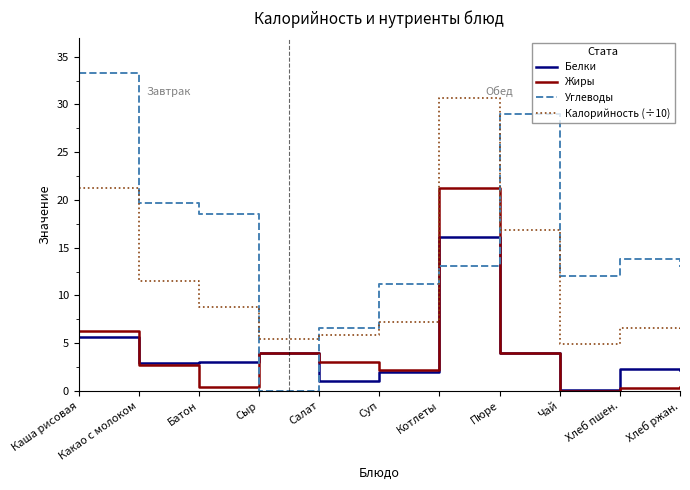

True or false: Жиры and Калорийность (÷10) cross at least once.

False